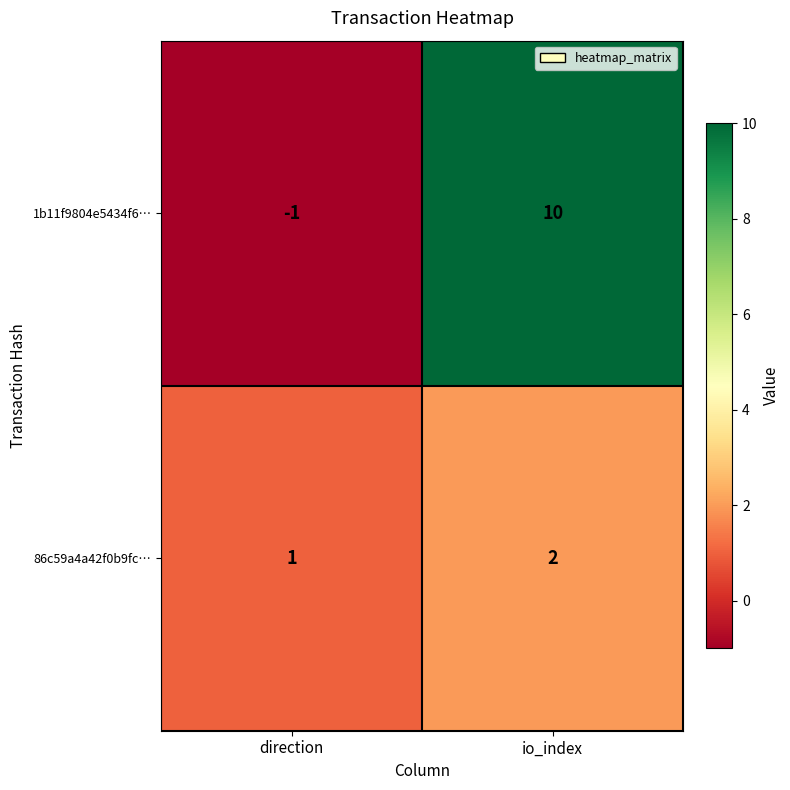

How many distinct data groups are displayed?

2